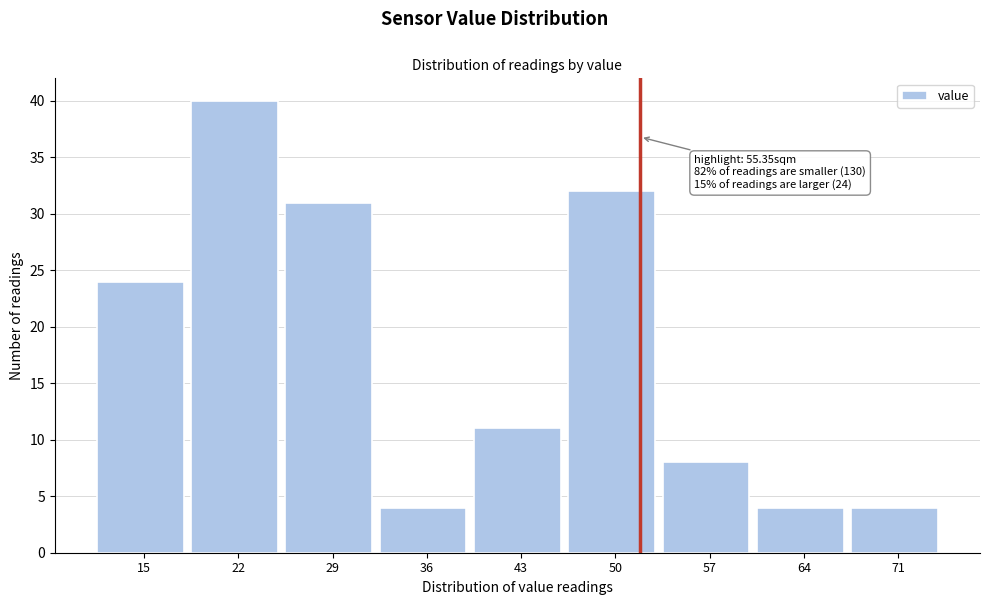

Reading left to right, extract all data points from this chart.

15=24	22=40	29=31	36=4	43=11	50=32	57=8	64=4	71=4